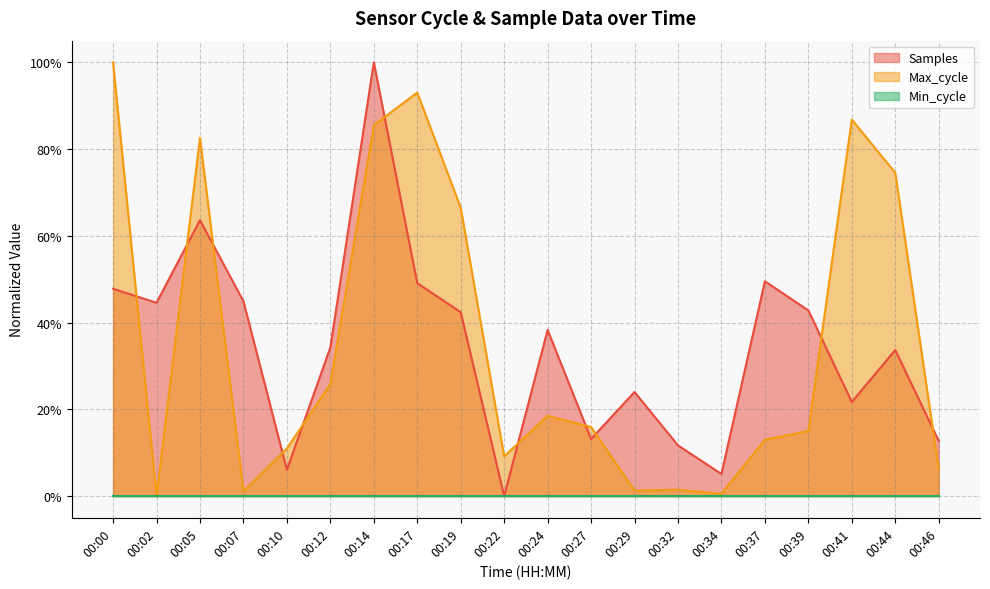

How many values in Max_cycle are above zero?

19